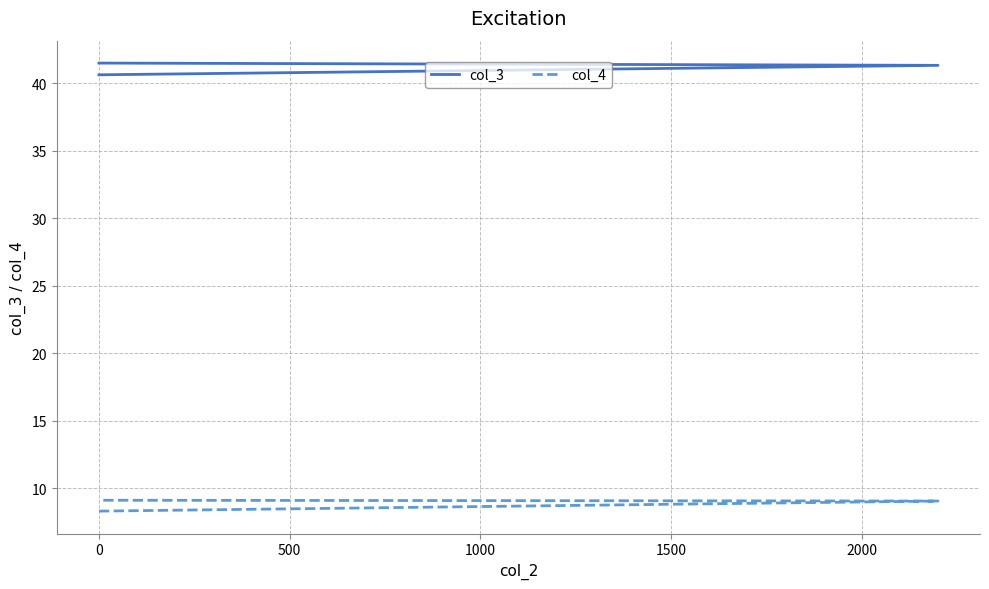

How many data points does each series have?

3